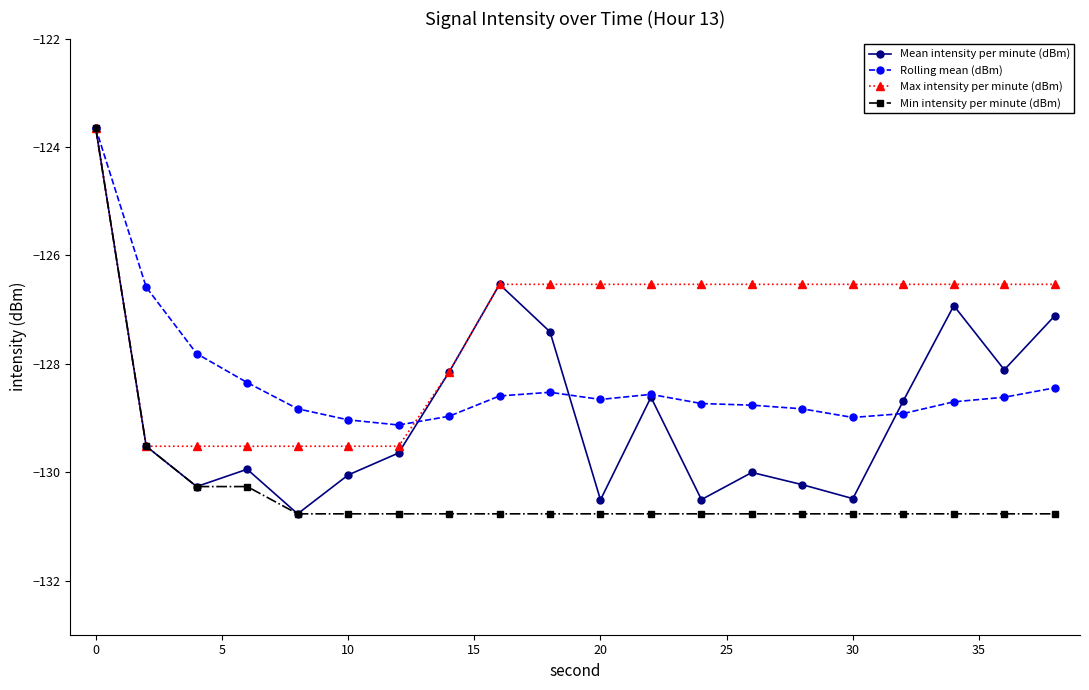

Rank the series by their average value, from highest to lowest.

Max intensity per minute (dBm), Rolling mean (dBm), Mean intensity per minute (dBm), Min intensity per minute (dBm)